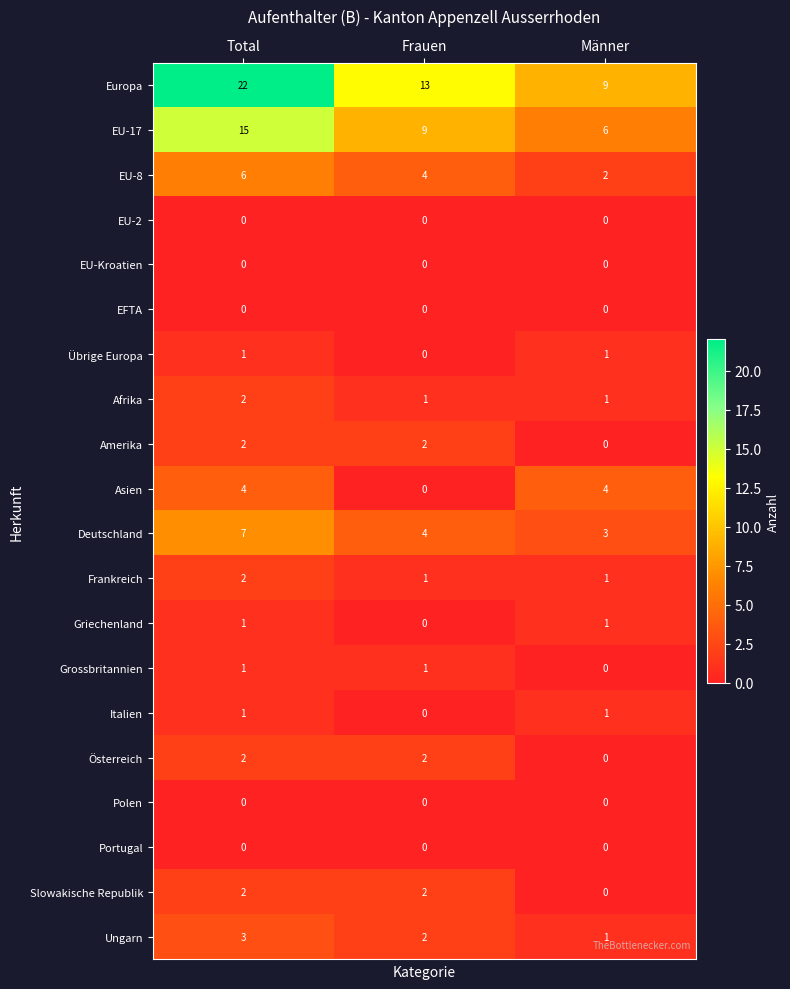

Which category has the highest value across all series?

Total